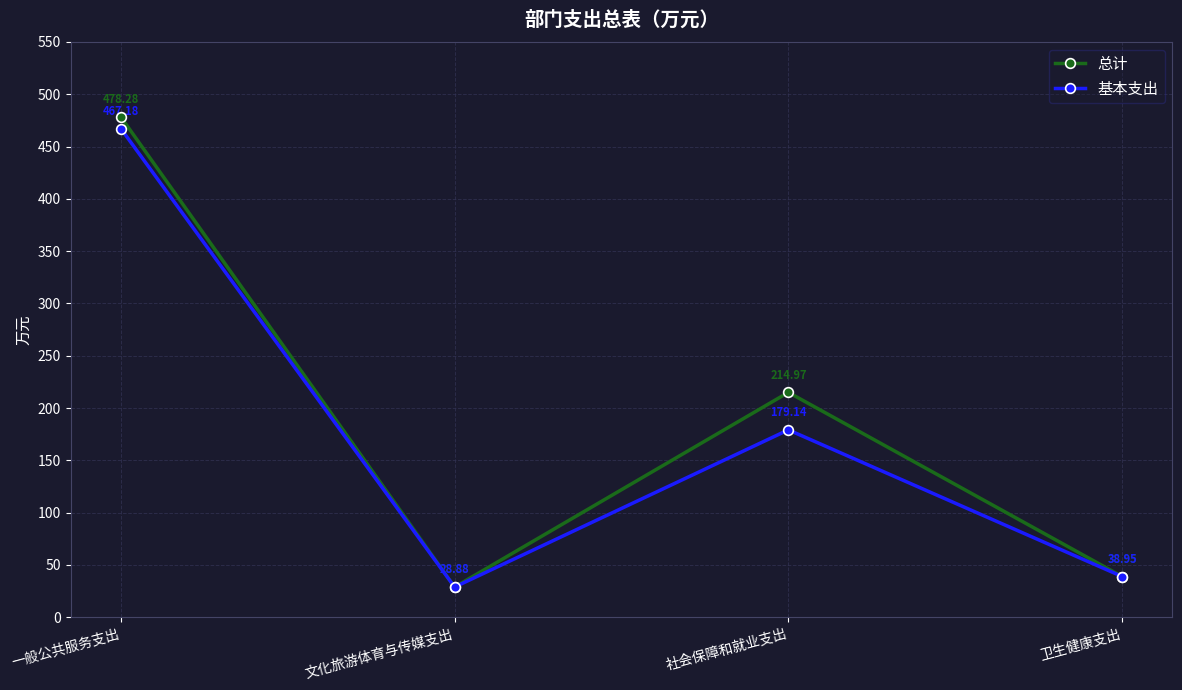

Is the value of 总计 at 卫生健康支出 greater than the value of 基本支出 at 一般公共服务支出?

No